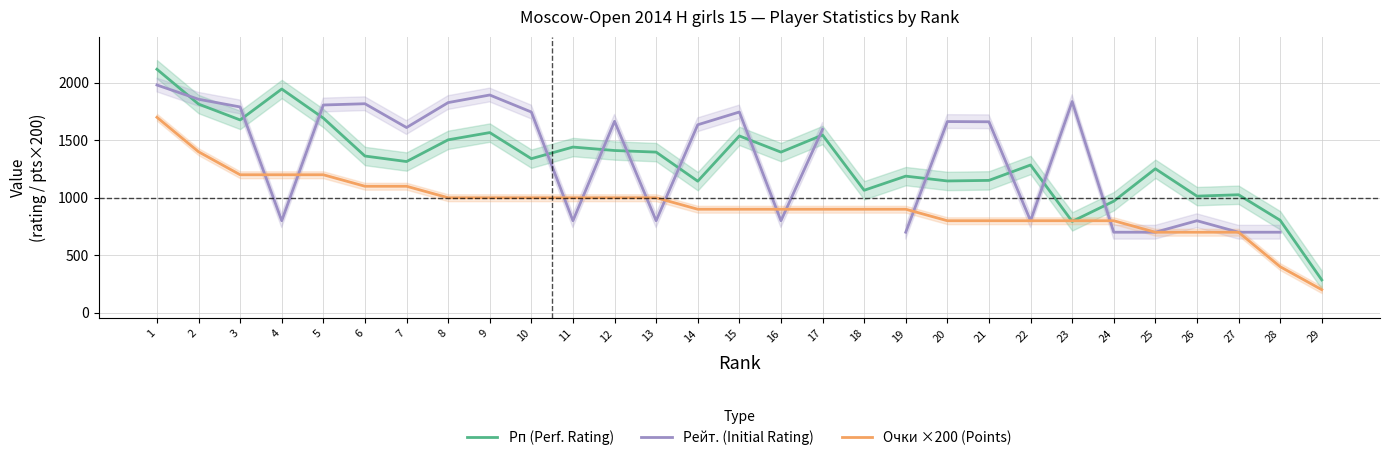

What is the total value across all series at 10?

4086.0